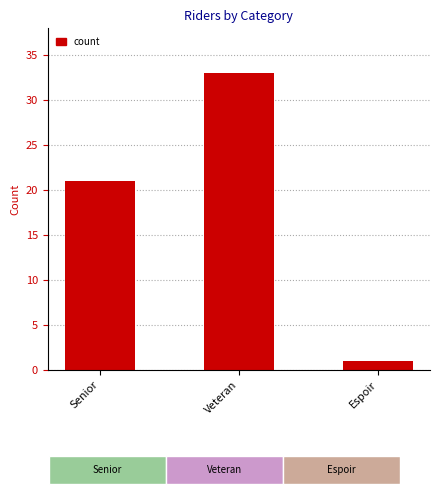

Approximately how many times larger is the value at Senior compared to Veteran?

0.6